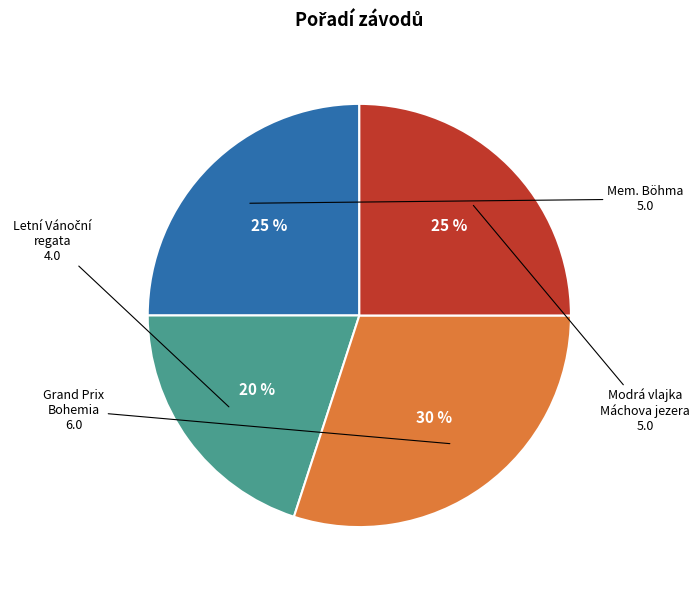

Is there a majority slice in this chart?

No